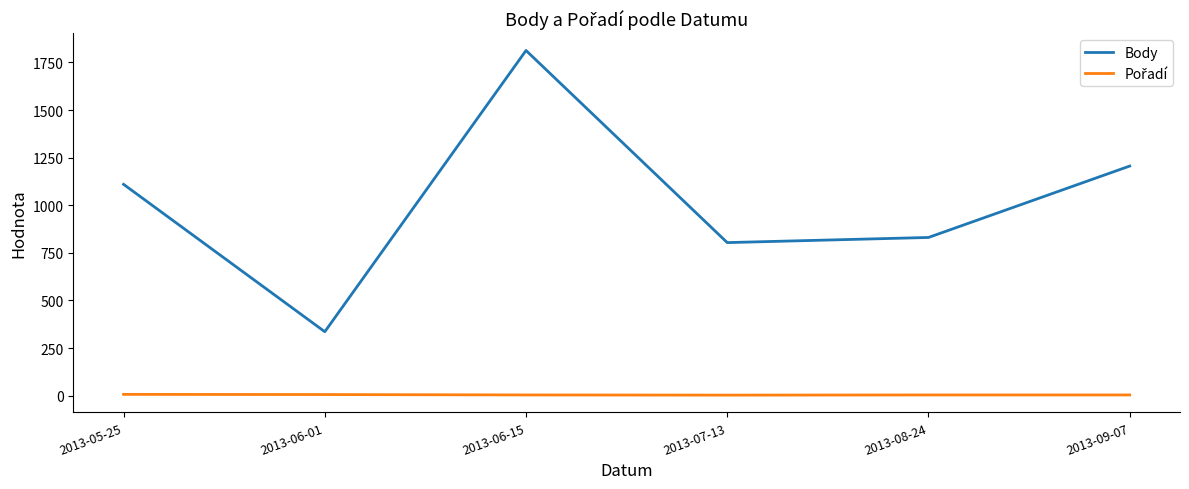

At which category does the chart reach its peak across all series?

2013-06-15